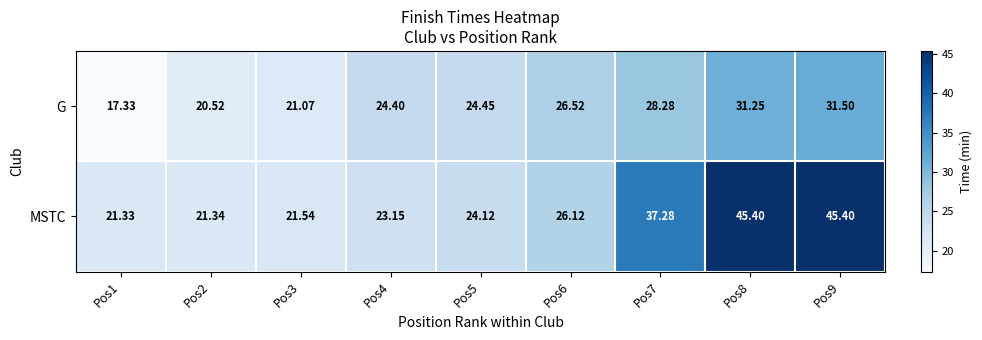

Is the value of MSTC at Pos7 greater than the value of G at Pos8?

Yes